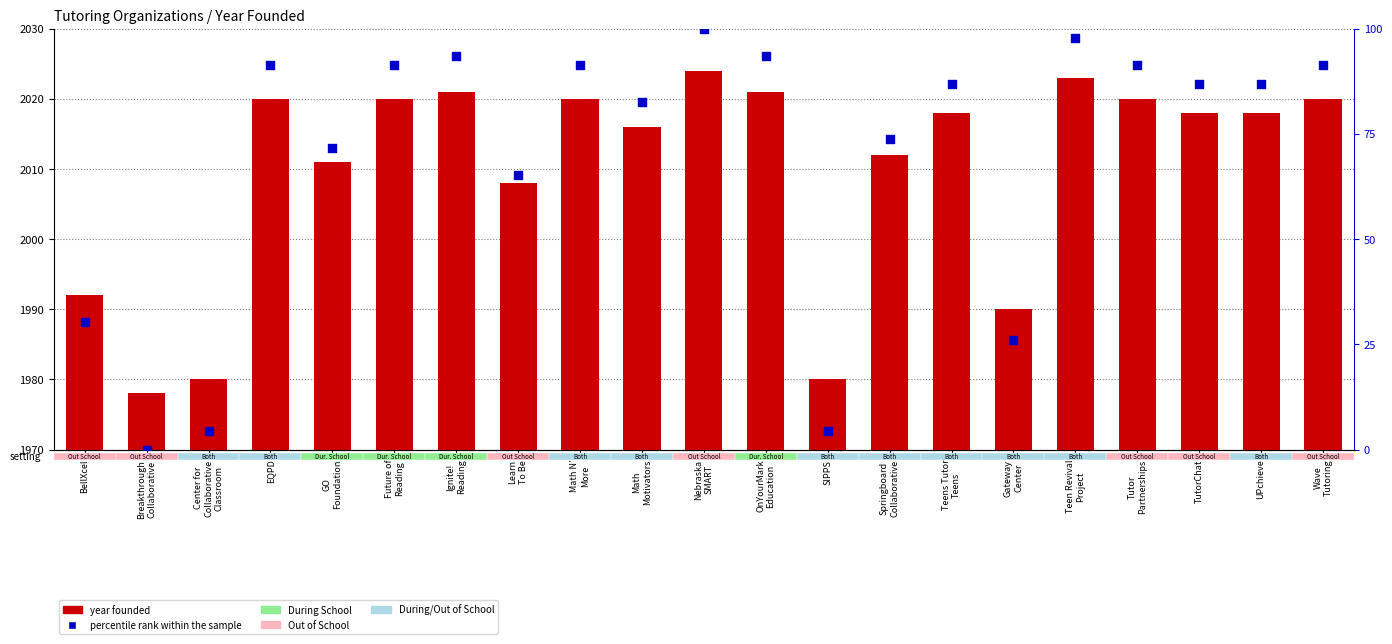

Which series contains the lowest Y value?

percentile rank within the sample